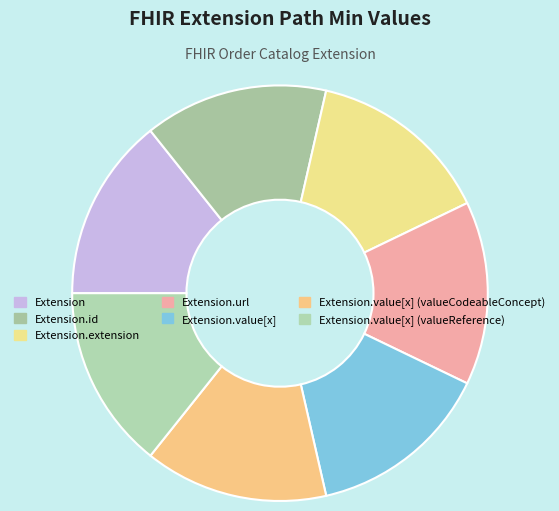

How many segments does this pie chart have?

7